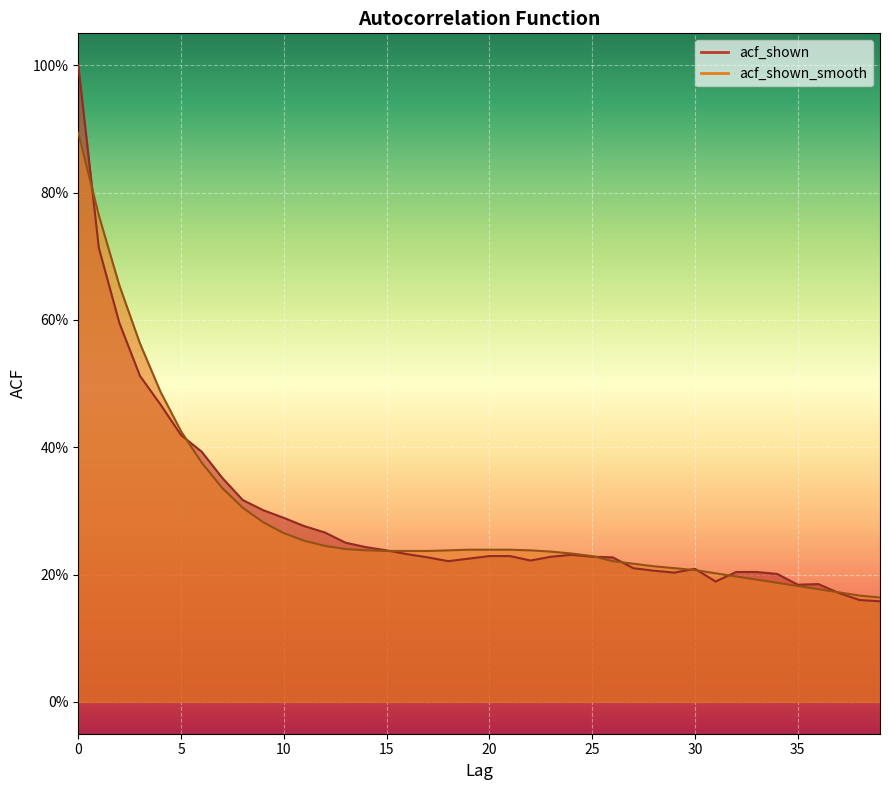

What are all the series names shown in the legend?

acf_shown, acf_shown_smooth